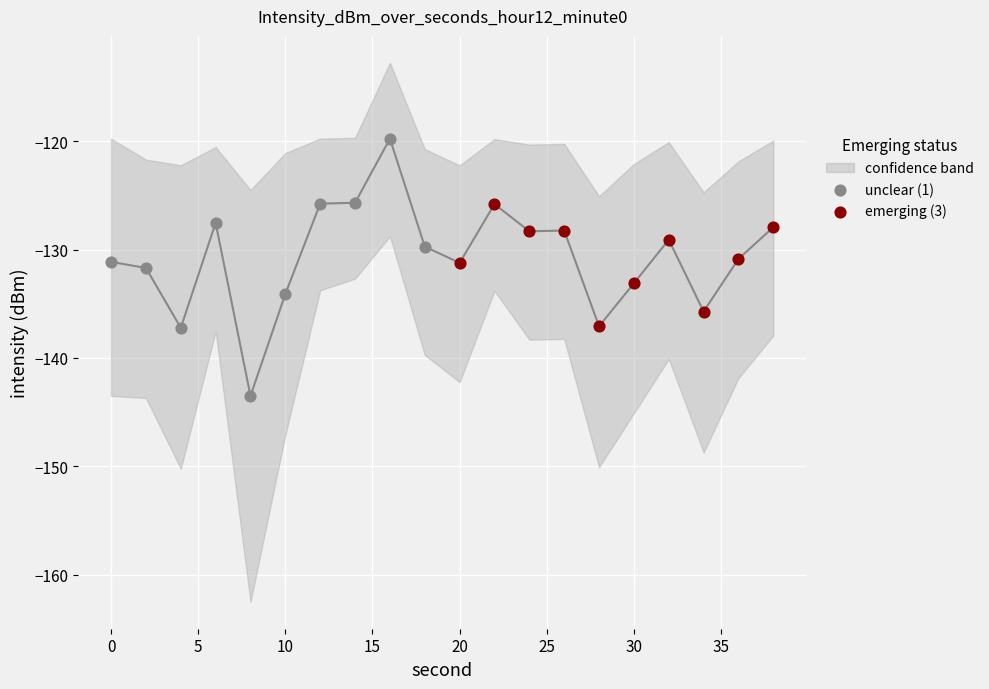

Which series contains the lowest Y value?

unclear (1)